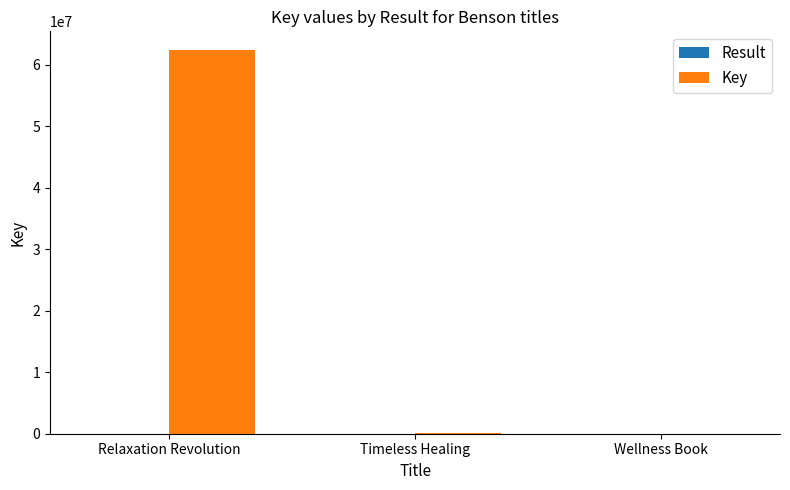

What is the maximum value shown in the chart?

62338822